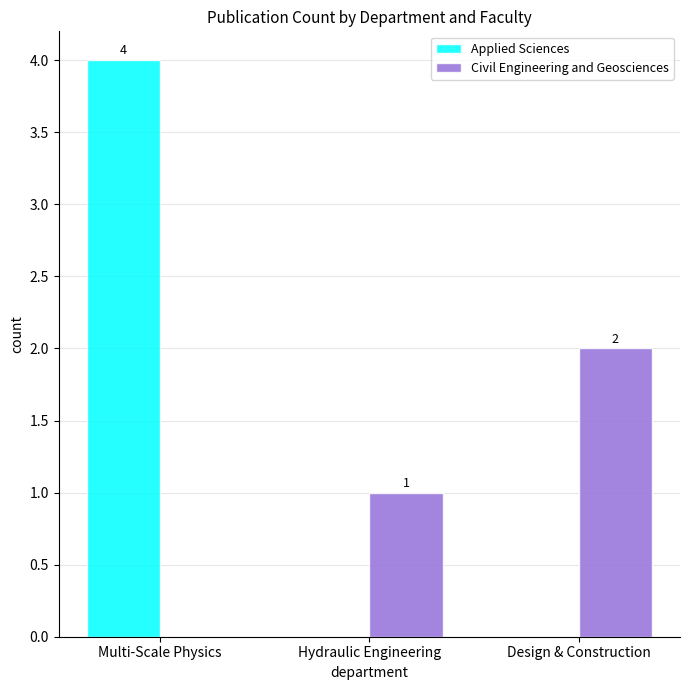

Which series has the largest total across all categories?

Applied Sciences